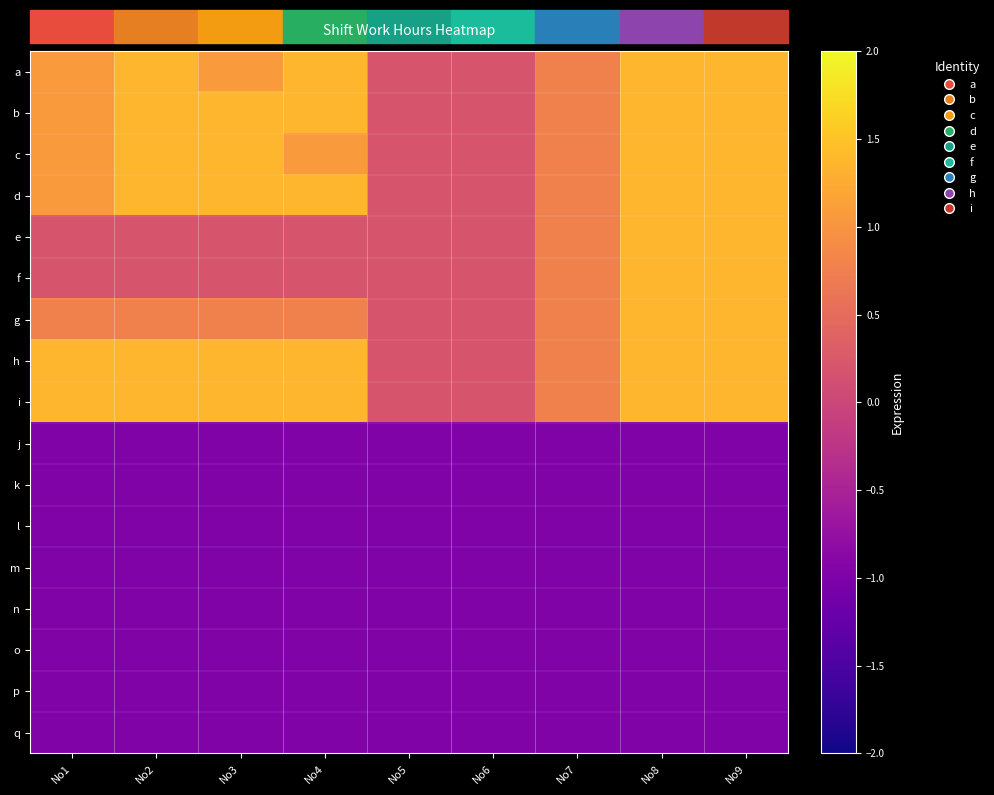

At which category is the sum across all series the highest?

No8